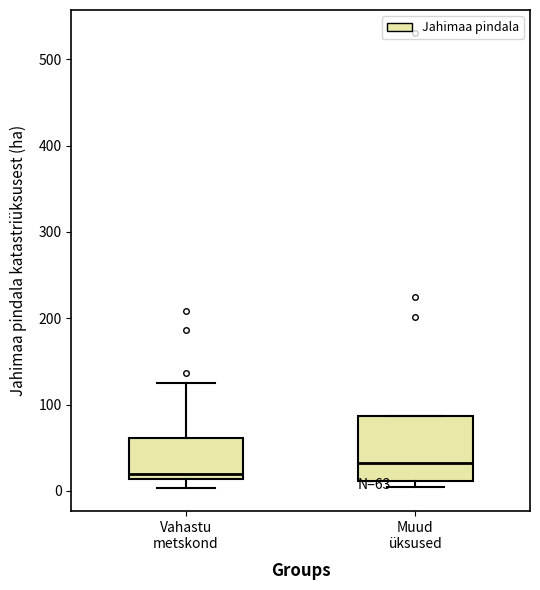

Which box has the highest median line?

Muud üksused